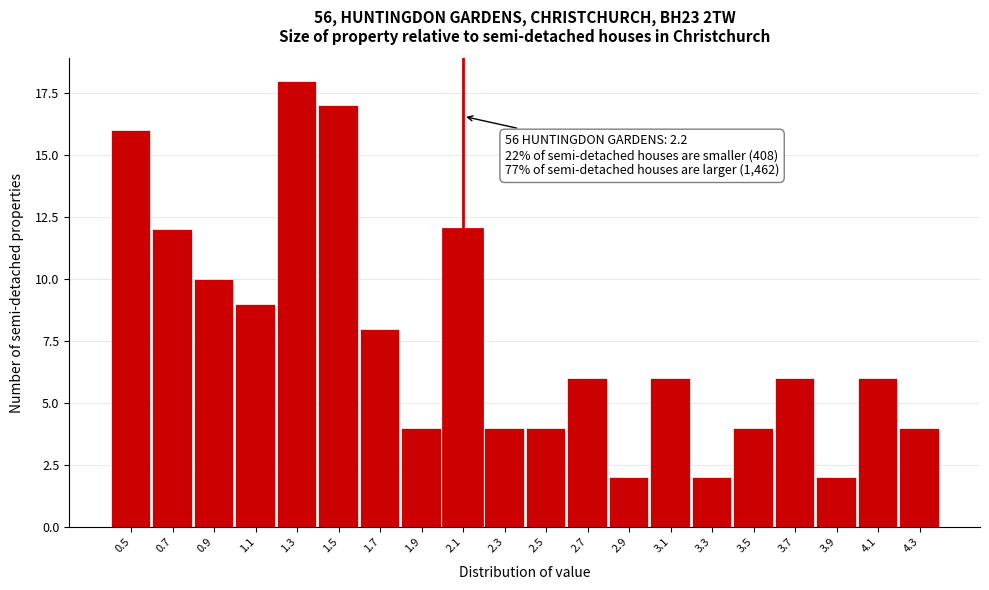

Reading left to right, extract all data points from this chart.

16	12	10	9	18	17	8	4	12	4	4	6	2	6	2	4	6	2	6	4